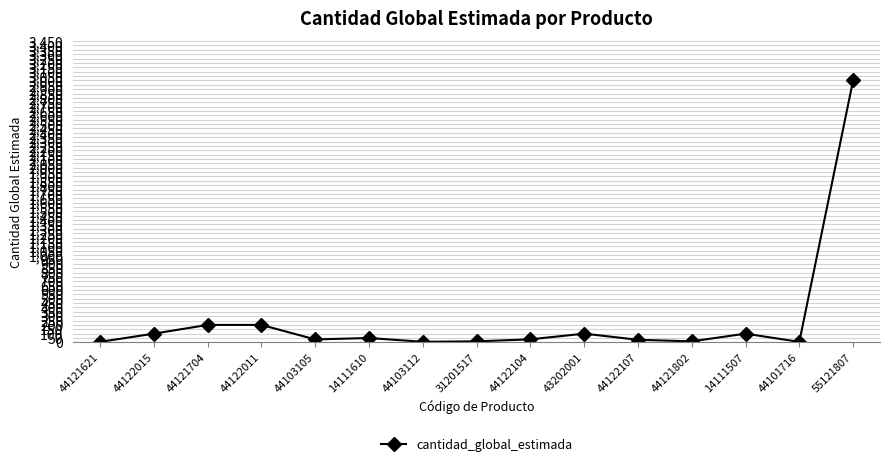

What is the sum of the values at 44122015 and 44121621?

106